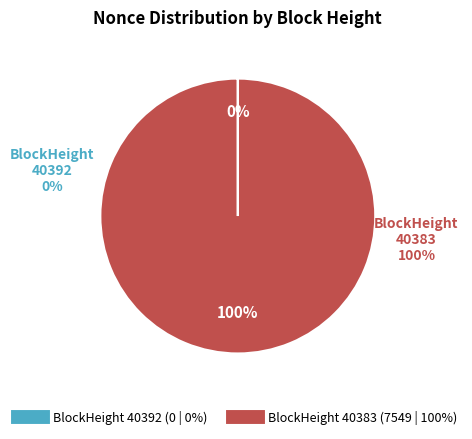

Between 40392 and 40383, which is larger?

40383